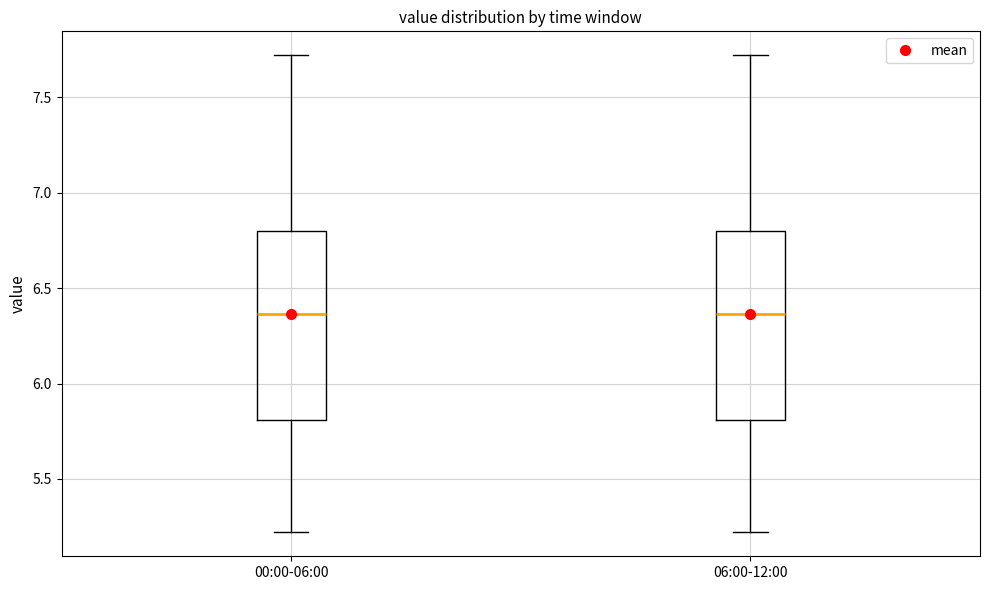

Reading left to right, transcribe this box plot: for each box, give where its median line is, the range the box spans, and where its two whiskers end, as read against the y-axis. The values are not printed on the chart, so give them approximately, as read against the axis.

00:00-06:00: median 6.35, box 5.80 to 6.80, whiskers 5.20 to 7.70
06:00-12:00: median 6.35, box 5.80 to 6.80, whiskers 5.20 to 7.70